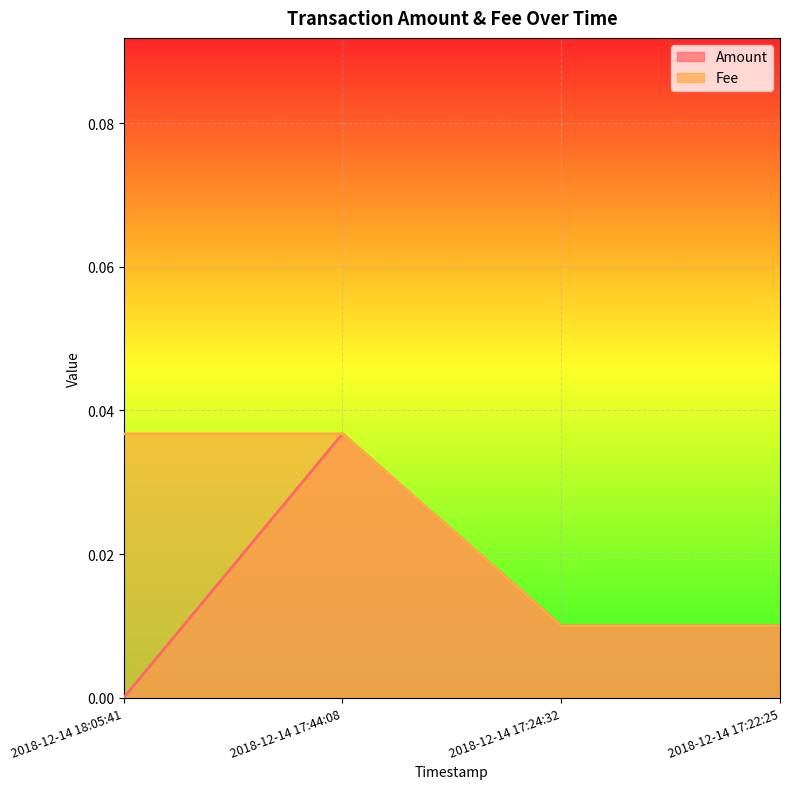

What is the label of the 1st point from the right?

2018-12-14 17:22:25